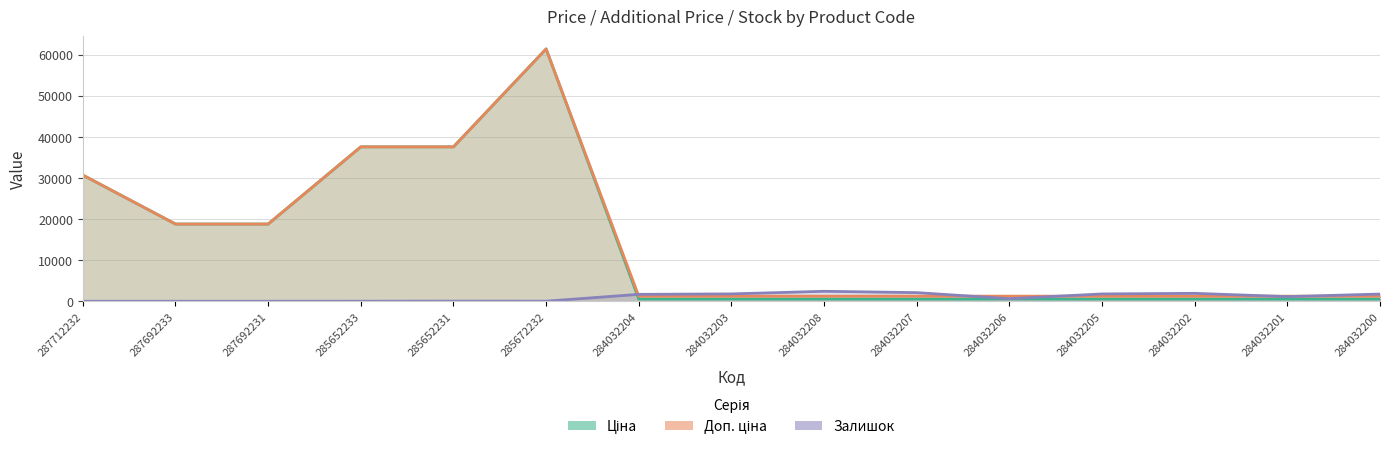

True or false: Залишок has a value of 0.0 at 287712232.

True